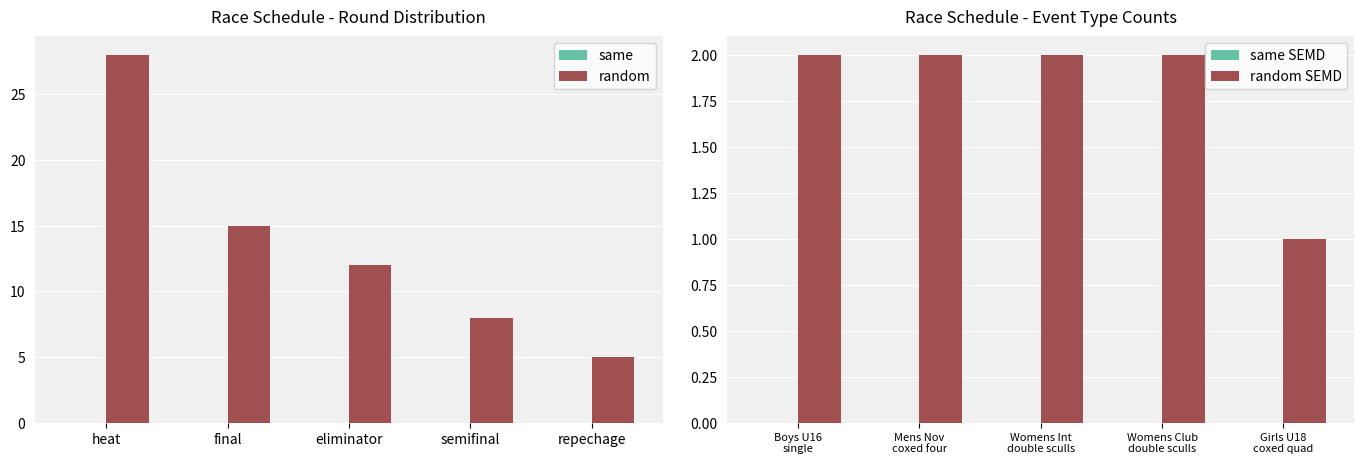

Which series has the largest range (max minus min)?

random